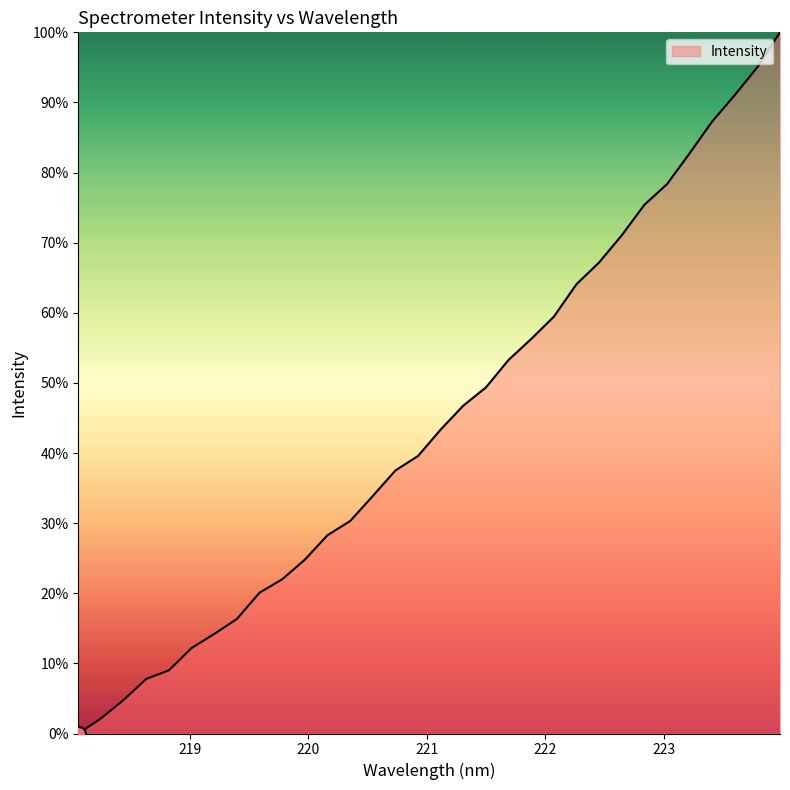

What is the maximum value shown in the chart?

100.0